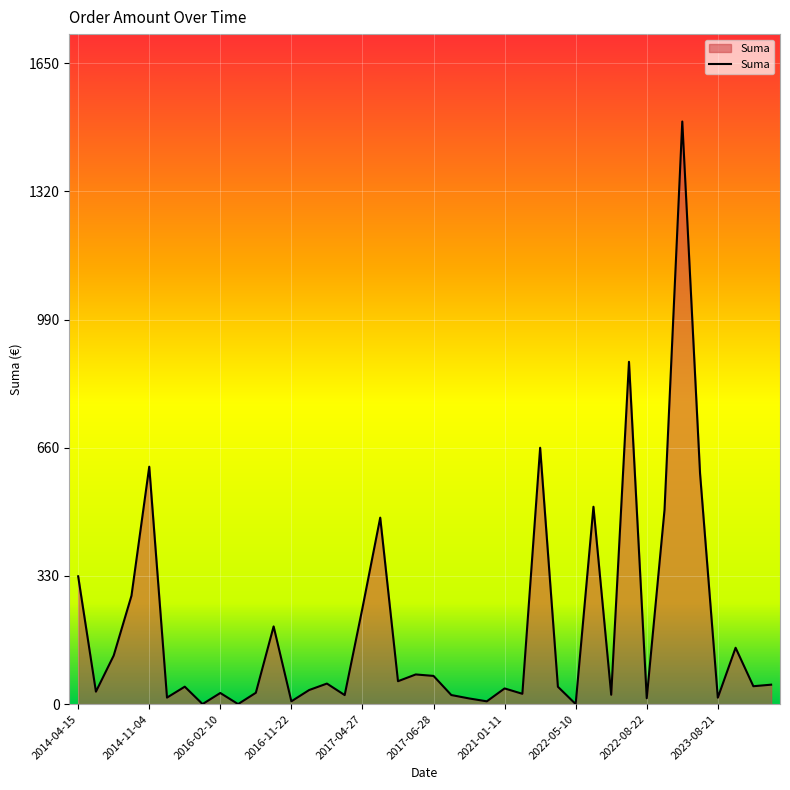

How many distinct data groups are displayed?

1